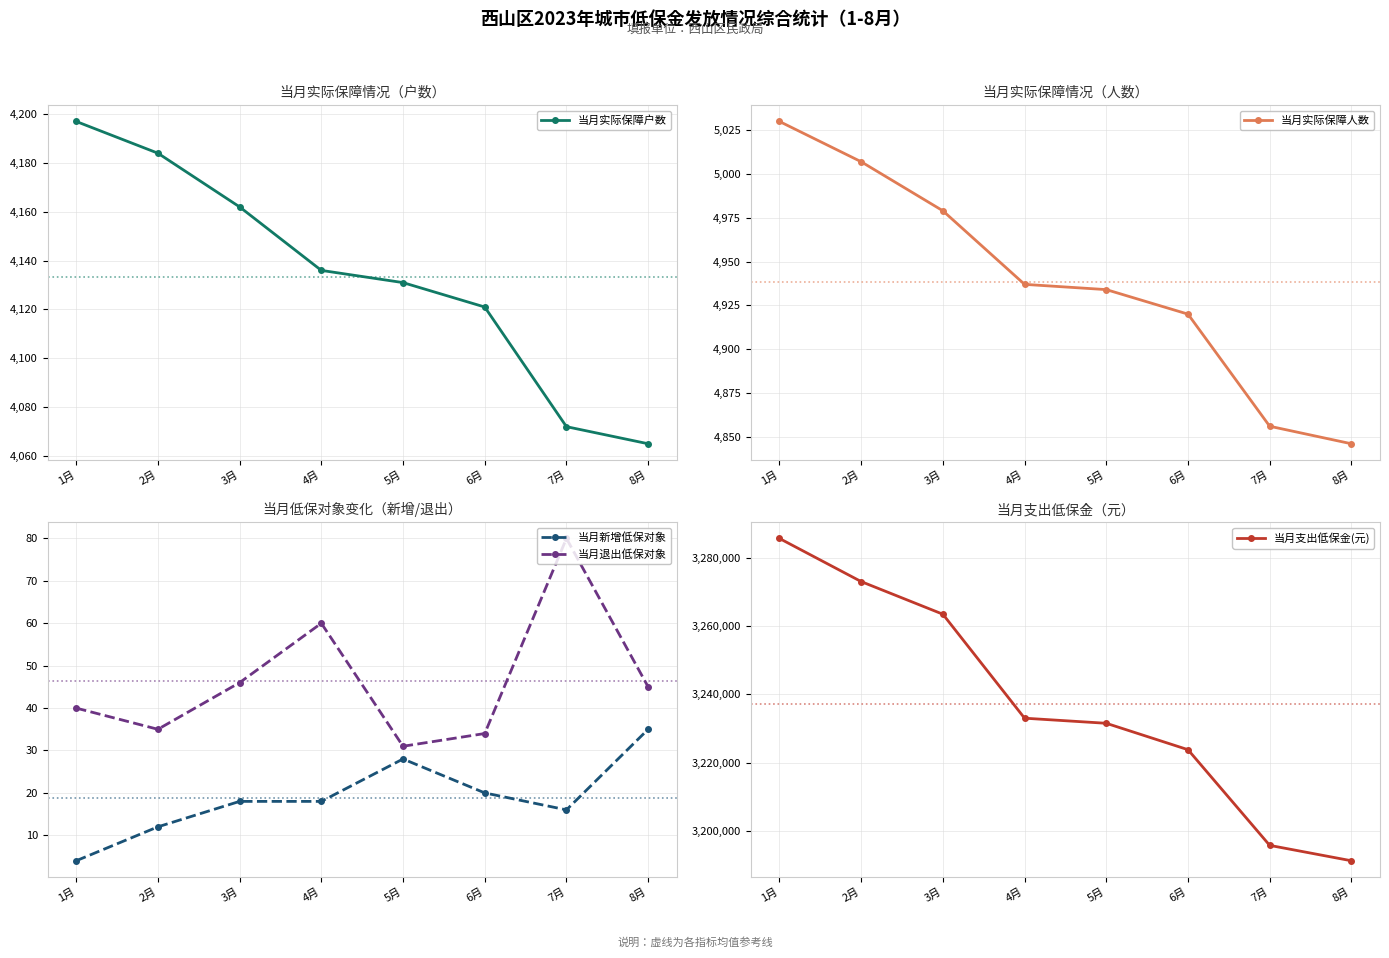

List the labels in order of 当月退出低保对象 value, smallest first.

5月, 6月, 2月, 1月, 8月, 3月, 4月, 7月